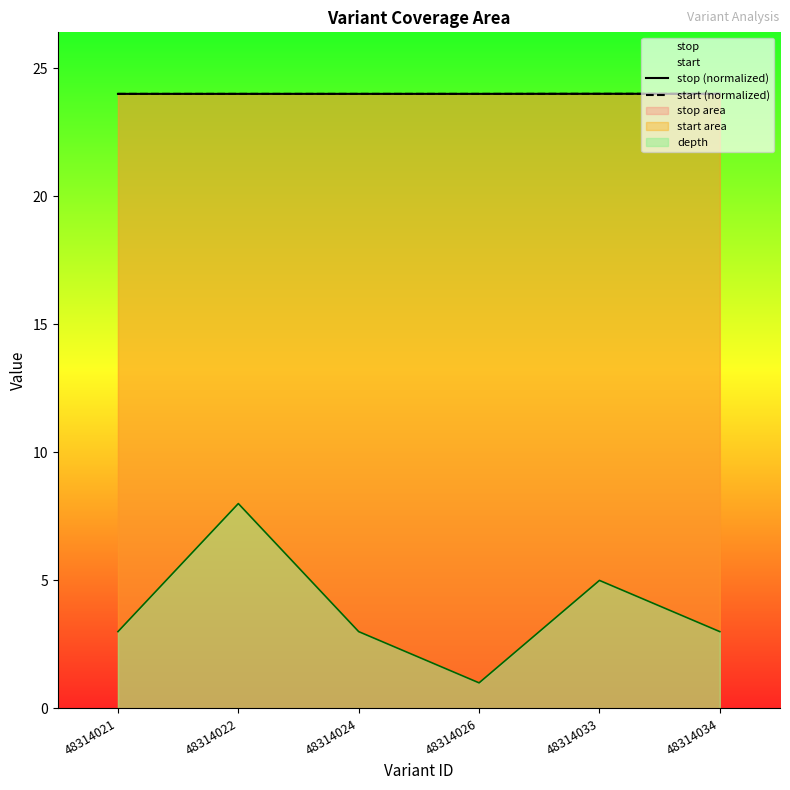

Reading left to right, transcribe all the data shown in this chart.

stop (normalized): 48314021=24.0	48314022=24.0	48314024=24.0	48314026=24.0	48314033=24.0	48314034=24.0
start (normalized): 48314021=24.0	48314022=24.0	48314024=24.0	48314026=24.0	48314033=24.0	48314034=24.0